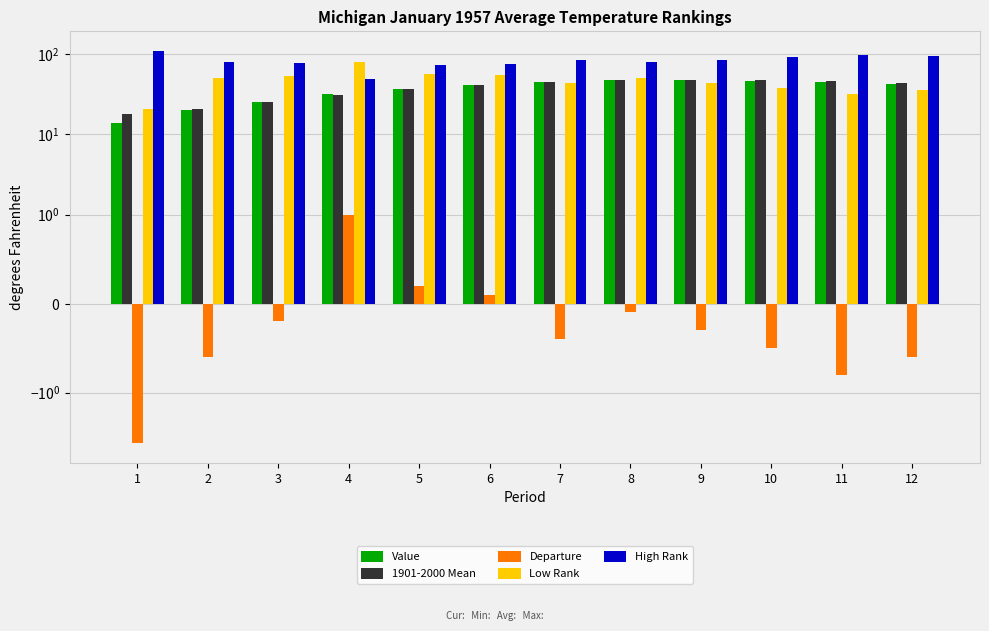

What is the total value across all series at 5?

203.2